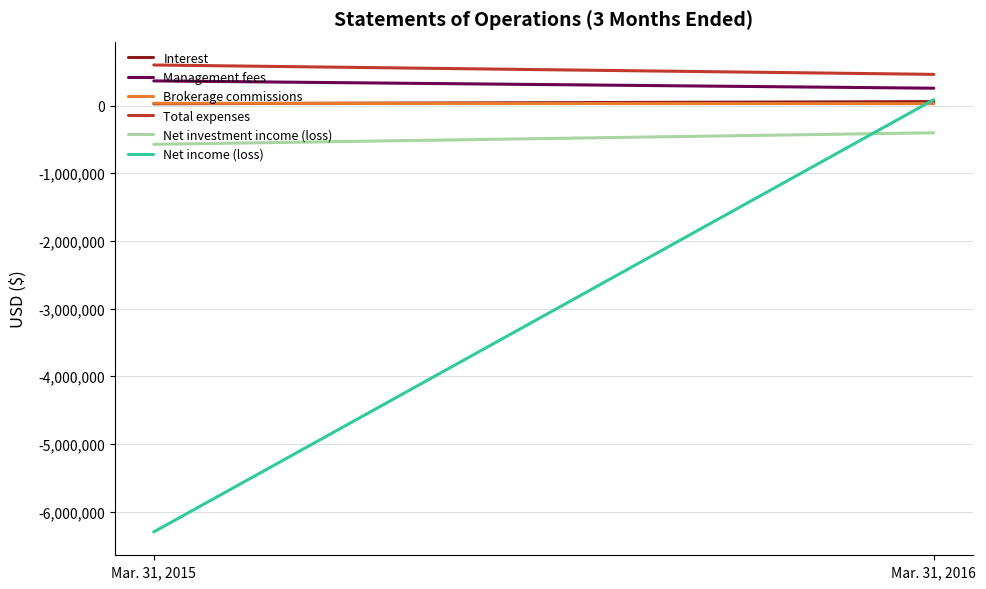

Is this an area chart (filled region under the line)?

No